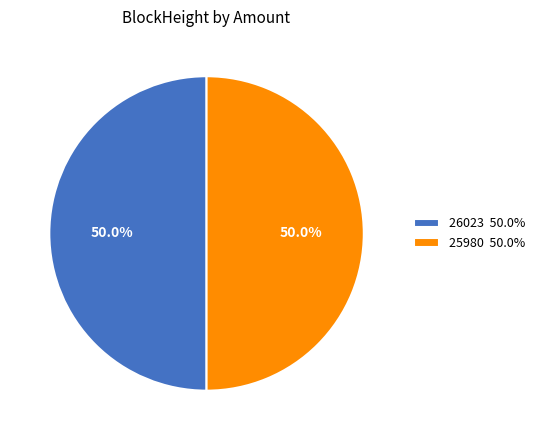

How many slices are in this pie chart?

2